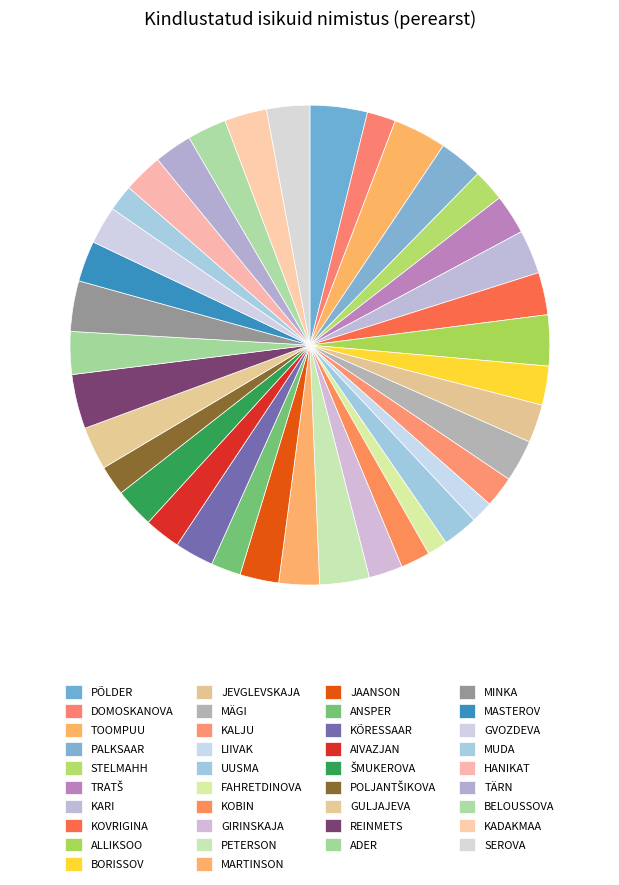

What is the ratio of the value at POLJANTŠIKOVA to the value at LIIVAK?

1.4